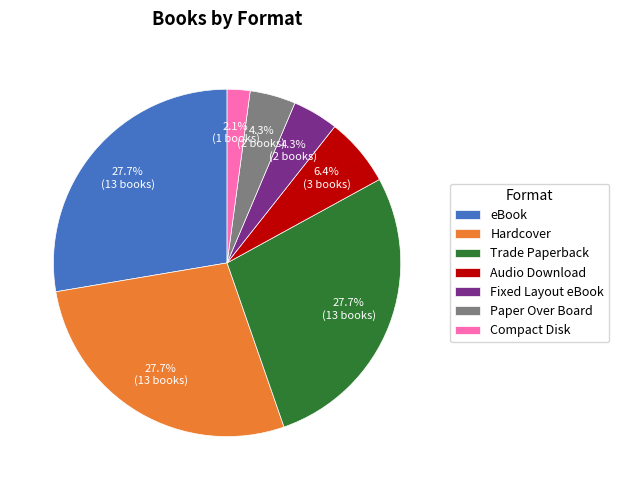

How many segments does this pie chart have?

7